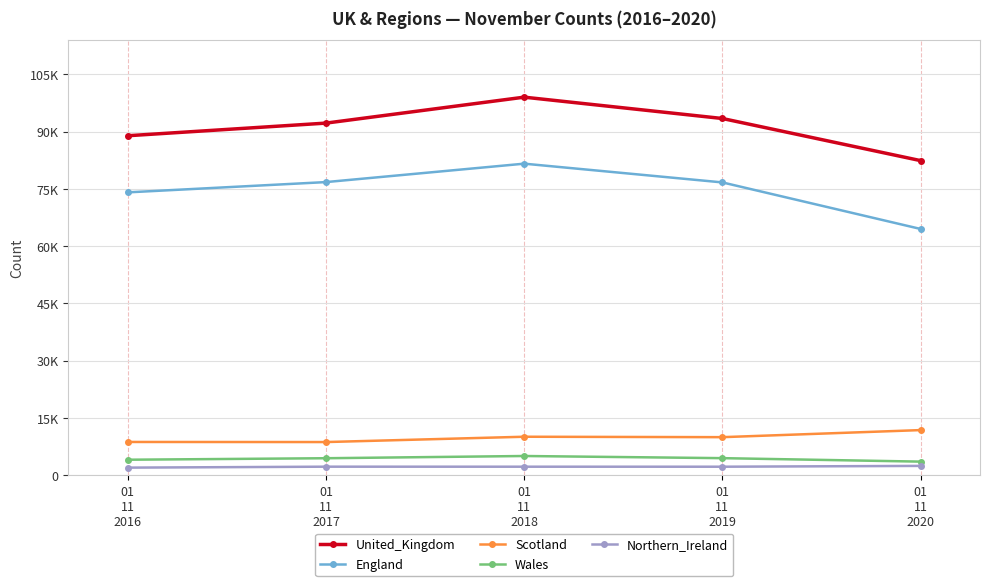

At how many categories does at least one series exceed 34369?

5